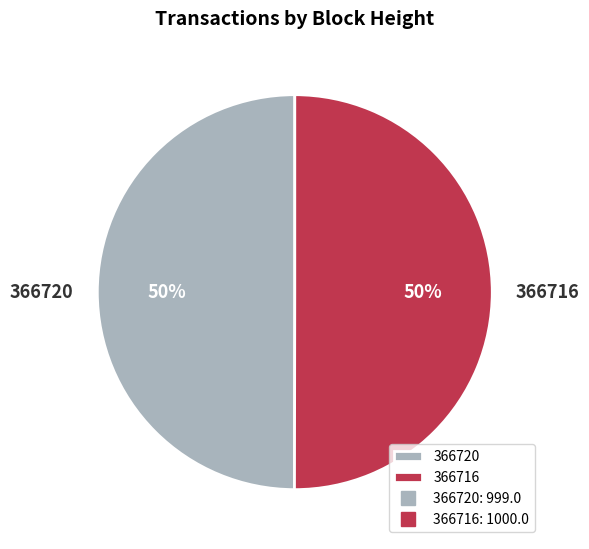

Is the sum of 366716 and 366720 greater than half?

Yes